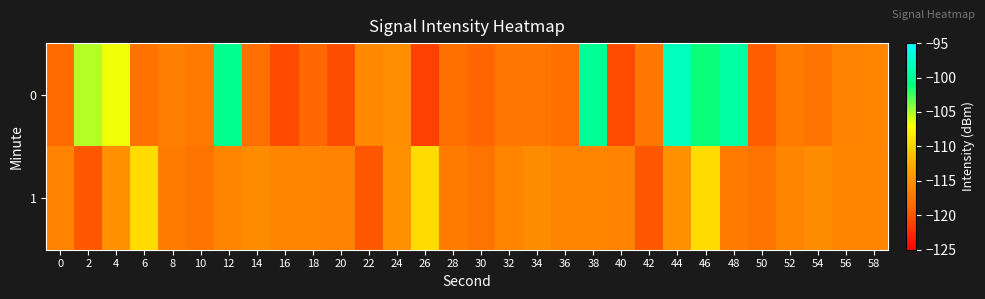

Reading left to right, transcribe all the data shown in this chart.

0: 0=-118.6	2=-105.2	4=-106.7	6=-117.8	8=-116.5	10=-117.1	12=-100.2	14=-118.2	16=-120.6	18=-118.7	20=-120.4	22=-115.7	24=-115.3	26=-121.2	28=-118.2	30=-119.0	32=-117.4	34=-117.4	36=-118.1	38=-99.9	40=-120.5	42=-117.3	44=-98.1	46=-101.3	48=-99.4	50=-119.5	52=-117.0	54=-117.7	56=-116.2	58=-116.0
1: 0=-116.3	2=-119.8	4=-115.0	6=-109.4	8=-116.9	10=-117.6	12=-116.1	14=-115.4	16=-116.0	18=-116.1	20=-116.3	22=-119.8	24=-115.0	26=-109.4	28=-116.9	30=-117.6	32=-116.1	34=-115.4	36=-116.0	38=-116.1	40=-116.3	42=-119.8	44=-115.0	46=-109.4	48=-116.9	50=-117.6	52=-116.1	54=-115.4	56=-116.0	58=-116.1